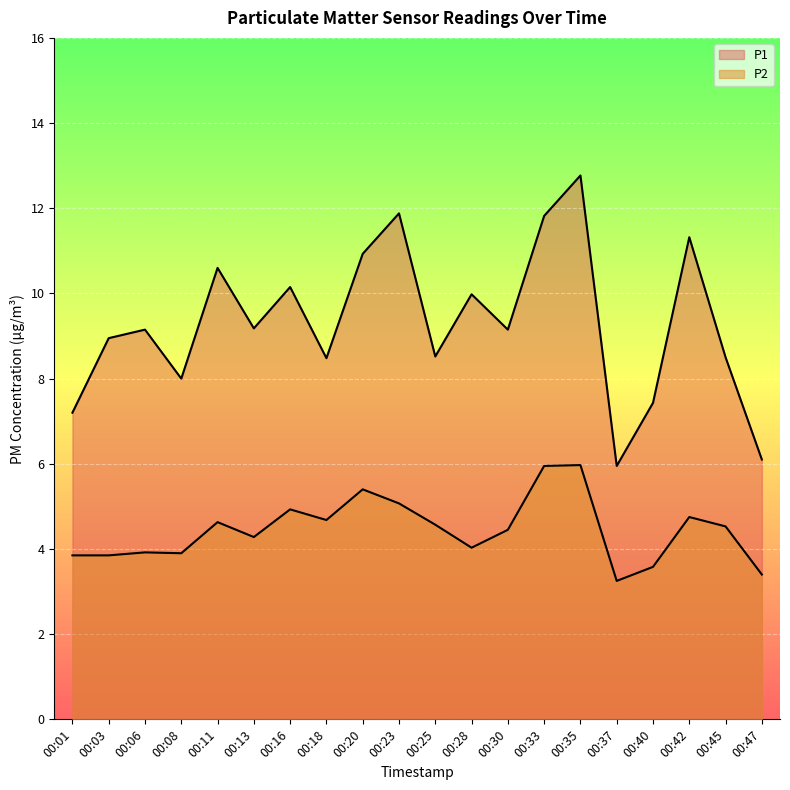

Rank the categories by P1 value from highest to lowest.

00:35, 00:23, 00:33, 00:42, 00:20, 00:11, 00:16, 00:28, 00:13, 00:06, 00:30, 00:03, 00:25, 00:45, 00:18, 00:08, 00:40, 00:01, 00:47, 00:37